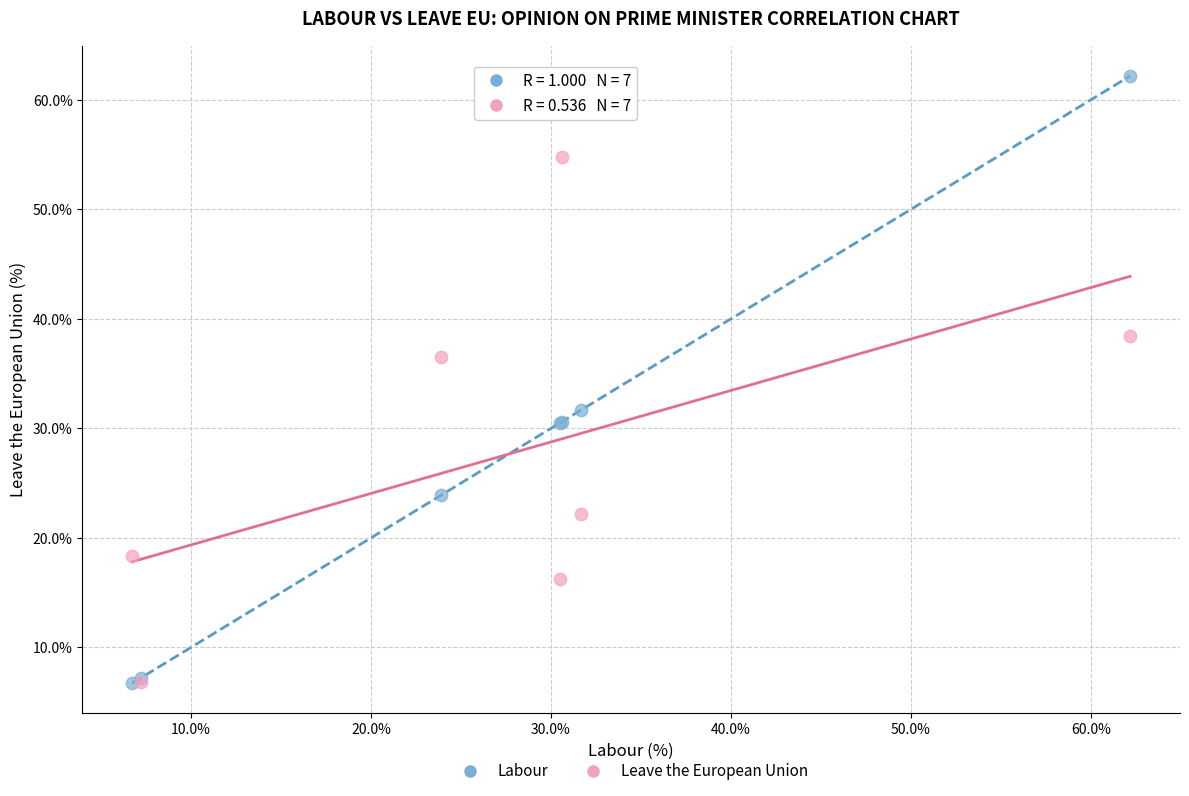

Which series has the largest Y range (max minus min)?

Labour